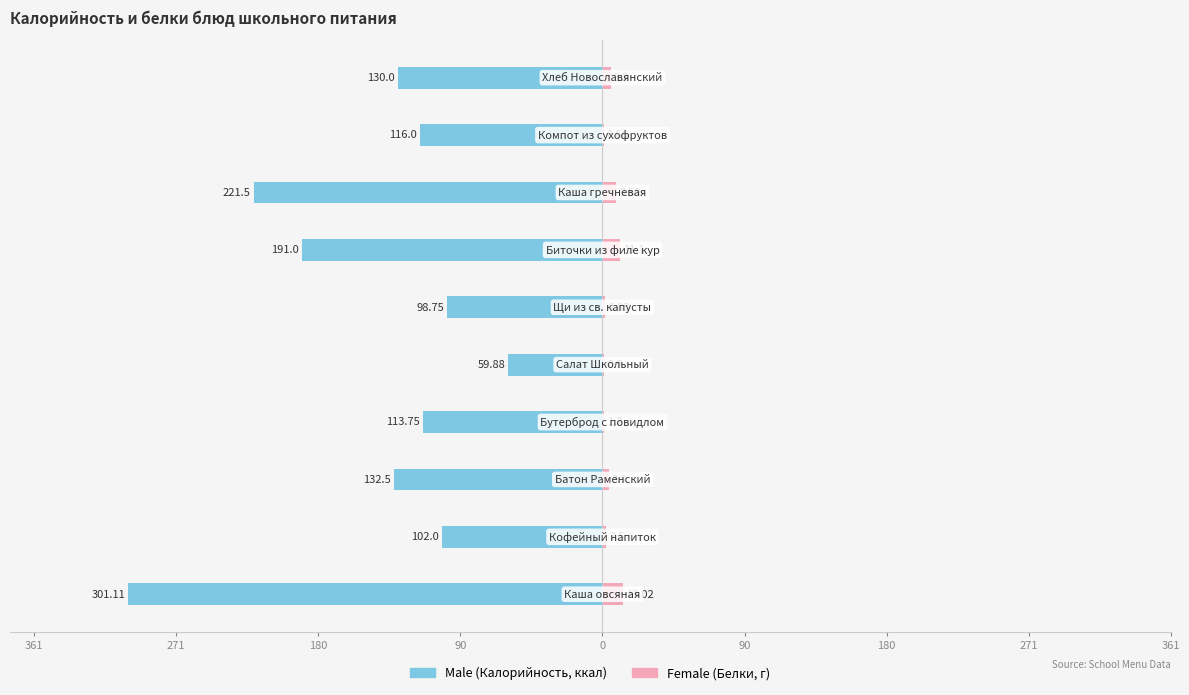

What is the total value across all series at 0?

-59.0